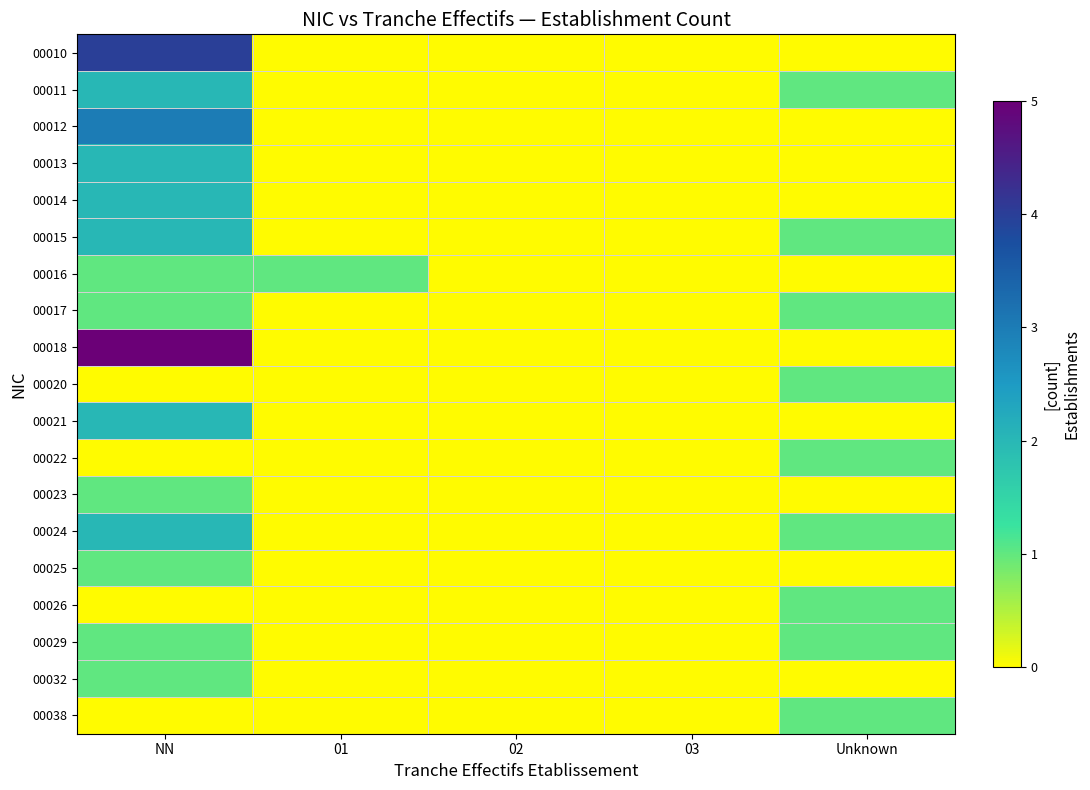

Reading right to left, what are all the values shown in this chart?

00010: Unknown=0	03=0	02=0	01=0	NN=4
00011: Unknown=1	03=0	02=0	01=0	NN=2
00012: Unknown=0	03=0	02=0	01=0	NN=3
00013: Unknown=0	03=0	02=0	01=0	NN=2
00014: Unknown=0	03=0	02=0	01=0	NN=2
00015: Unknown=1	03=0	02=0	01=0	NN=2
00016: Unknown=0	03=0	02=0	01=1	NN=1
00017: Unknown=1	03=0	02=0	01=0	NN=1
00018: Unknown=0	03=0	02=0	01=0	NN=5
00020: Unknown=1	03=0	02=0	01=0	NN=0
00021: Unknown=0	03=0	02=0	01=0	NN=2
00022: Unknown=1	03=0	02=0	01=0	NN=0
00023: Unknown=0	03=0	02=0	01=0	NN=1
00024: Unknown=1	03=0	02=0	01=0	NN=2
00025: Unknown=0	03=0	02=0	01=0	NN=1
00026: Unknown=1	03=0	02=0	01=0	NN=0
00029: Unknown=1	03=0	02=0	01=0	NN=1
00032: Unknown=0	03=0	02=0	01=0	NN=1
00038: Unknown=1	03=0	02=0	01=0	NN=0